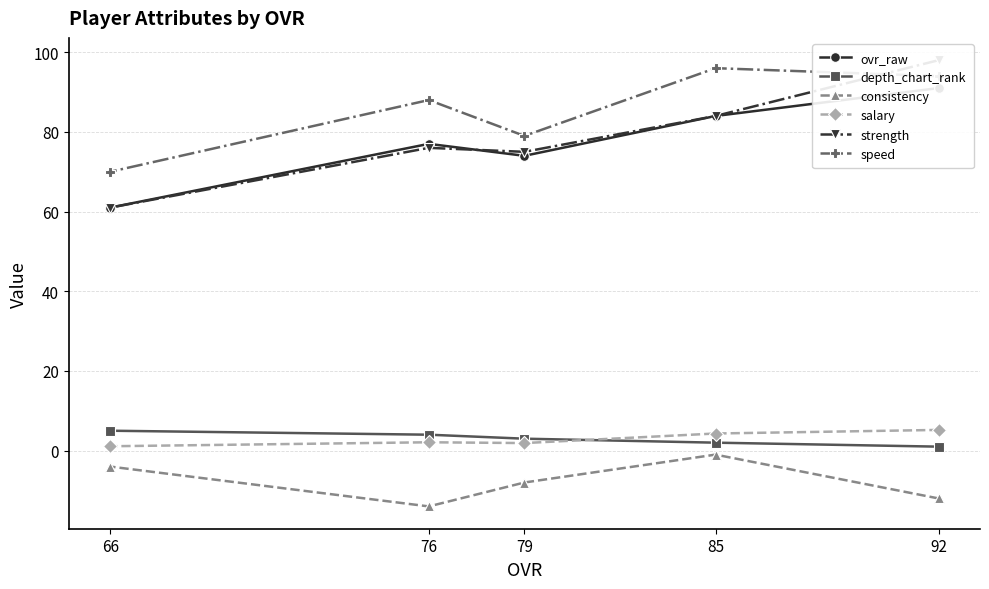

How many data points in salary are less than 2?

2